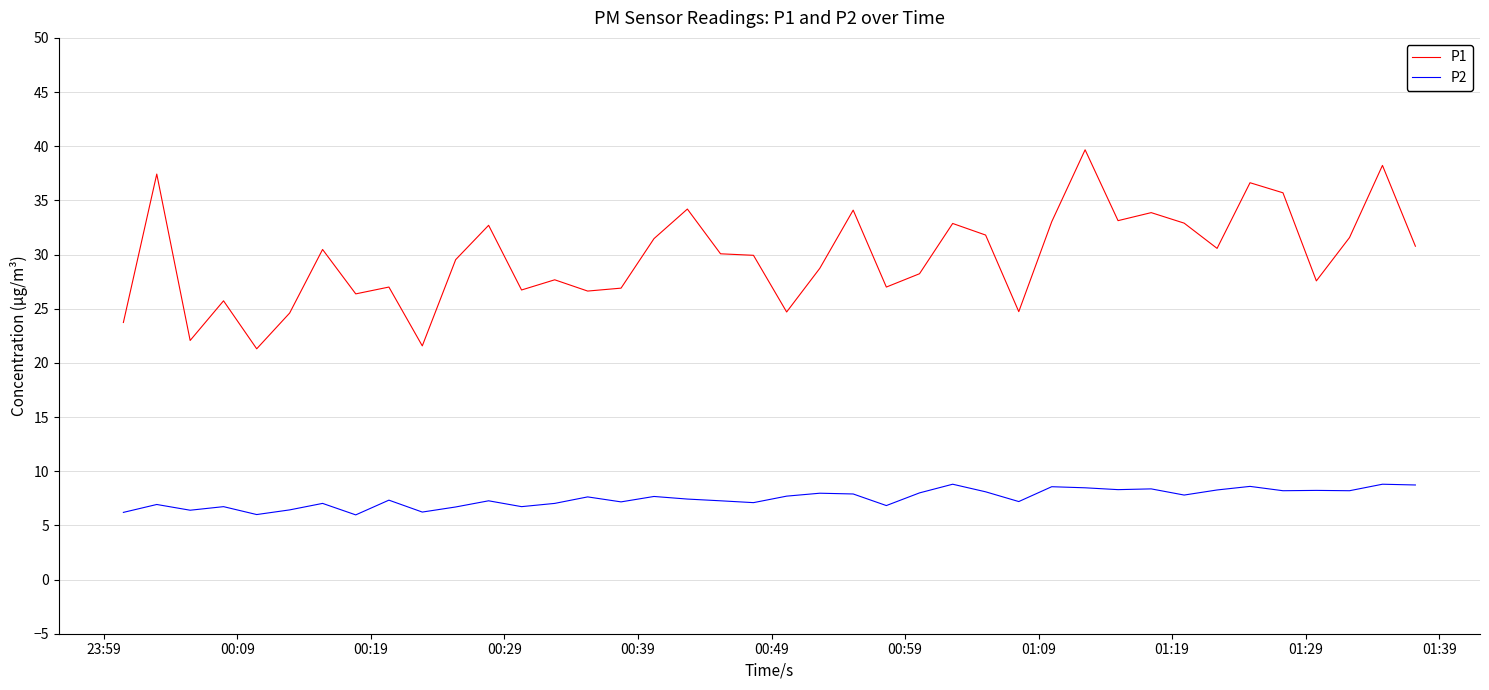

What is the sum of all P2 values?

300.3